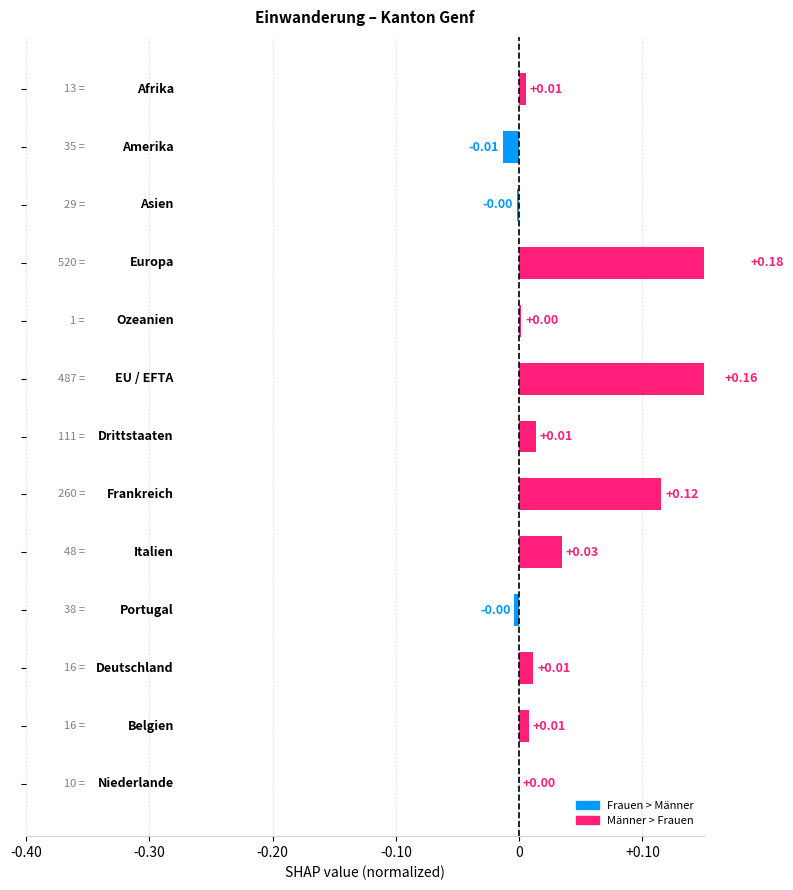

The chart shows a value of -0.0 at 9. True or false?

False